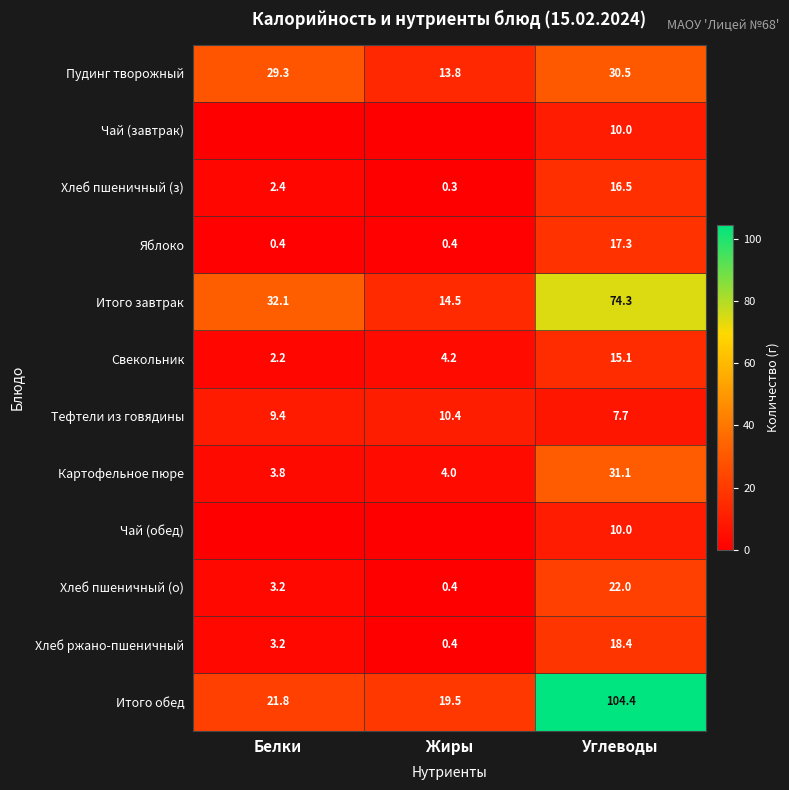

What is the difference between the maximum and minimum values in the Тефтели из говядины series?

2.7